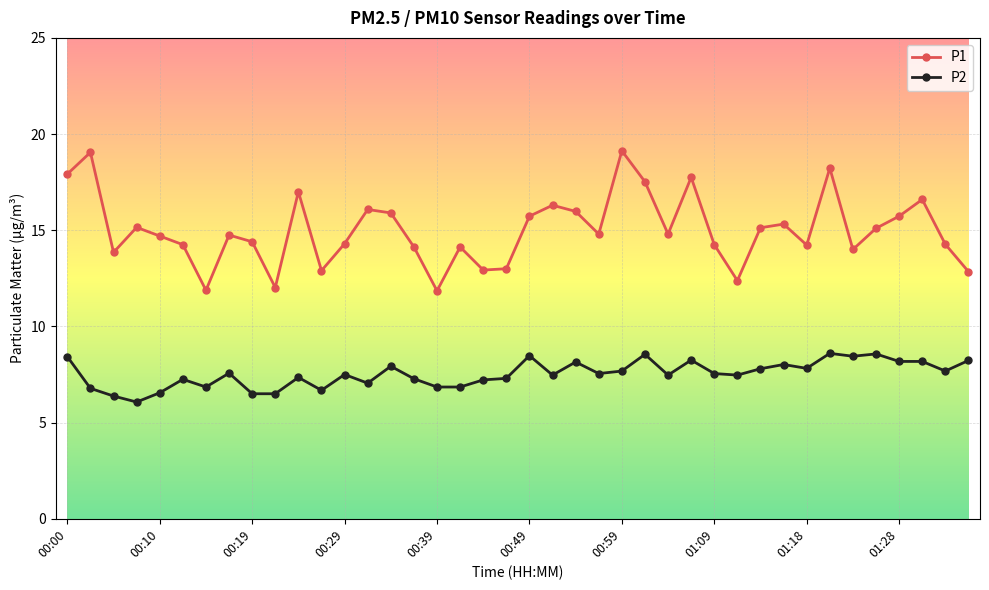

True or false: P1 and P2 intersect in this chart.

False